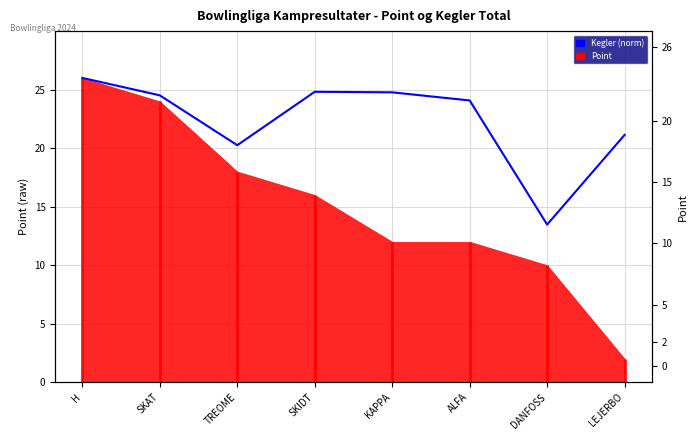

List the labels in order of value, largest first.

H, SKIDT, KAPPA, SKAT, ALFA, LEJERBO, TREOME, DANFOSS